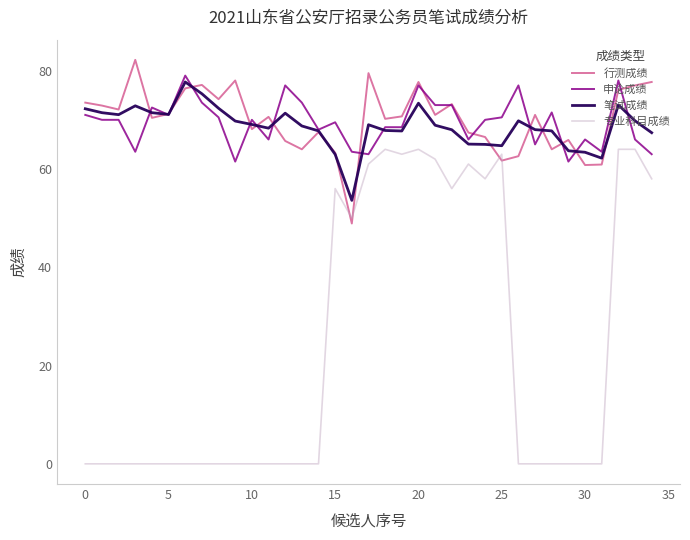

How many times do 行测成绩 and 专业科目成绩 cross each other?

4